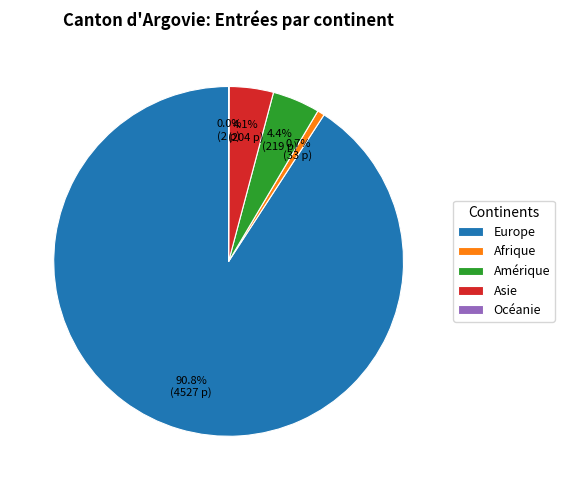

To the nearest percent, what is the average slice percentage?

20%